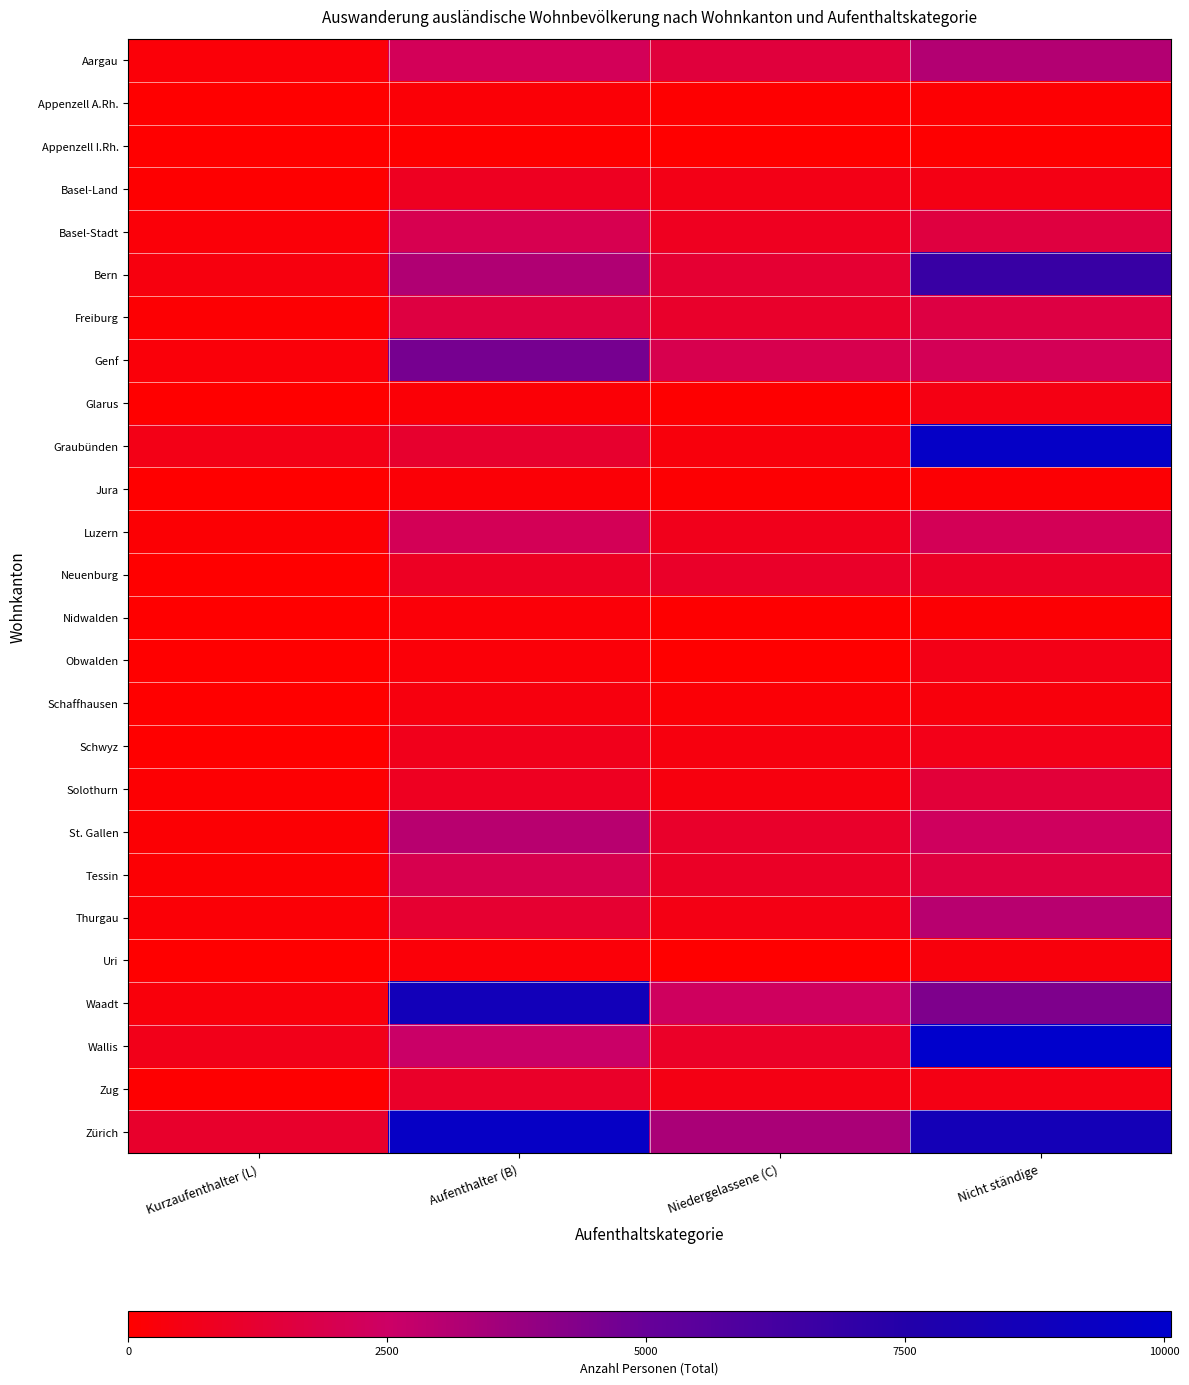

At how many categories does at least one series exceed 2372?

3